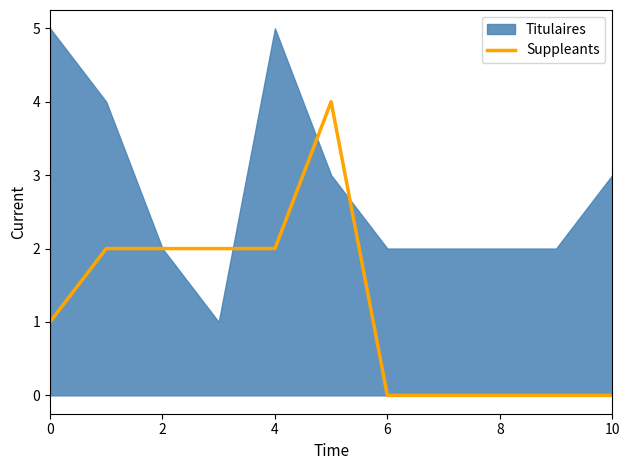

What is the label of the 8th point from the left?

7